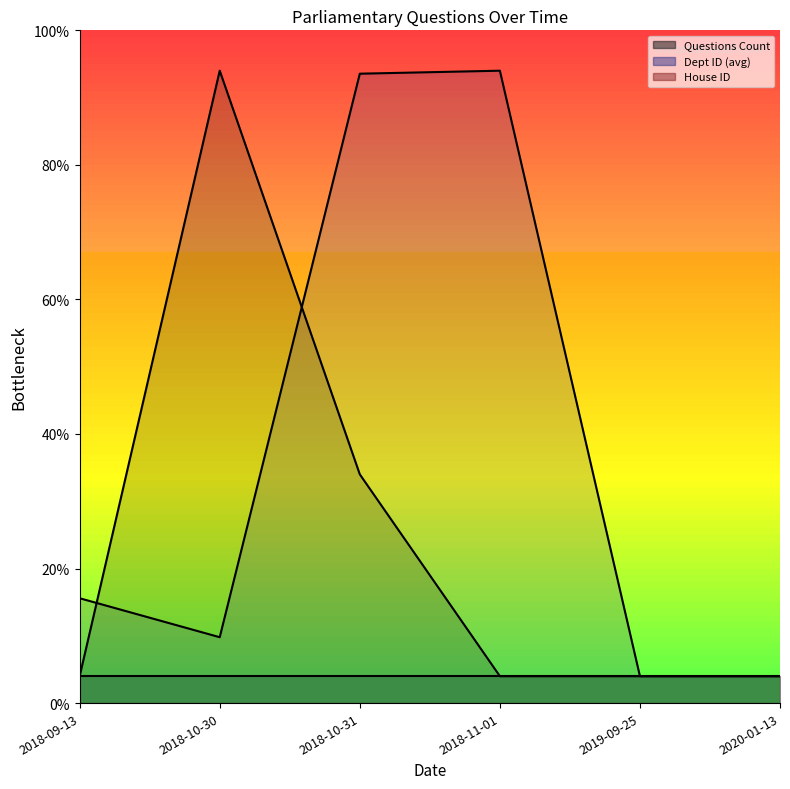

What is the approximate value of House ID (line) at 2018-10-31?

0.2